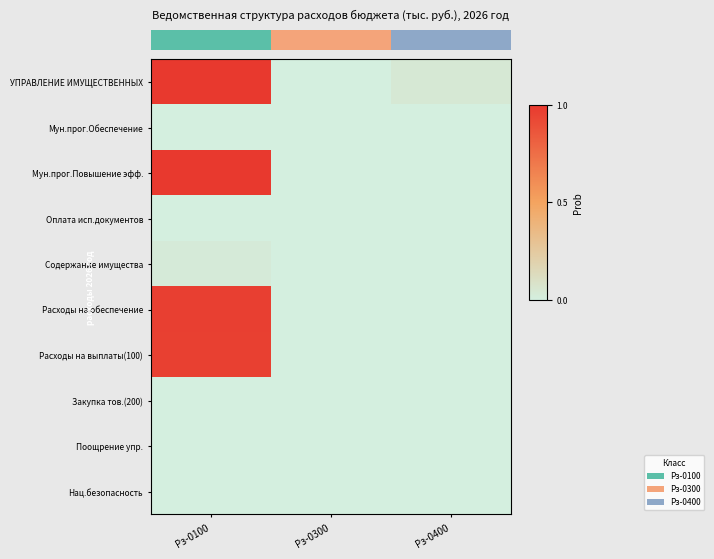

Which has a higher value, Рз-0300 or Рз-0100?

Рз-0100